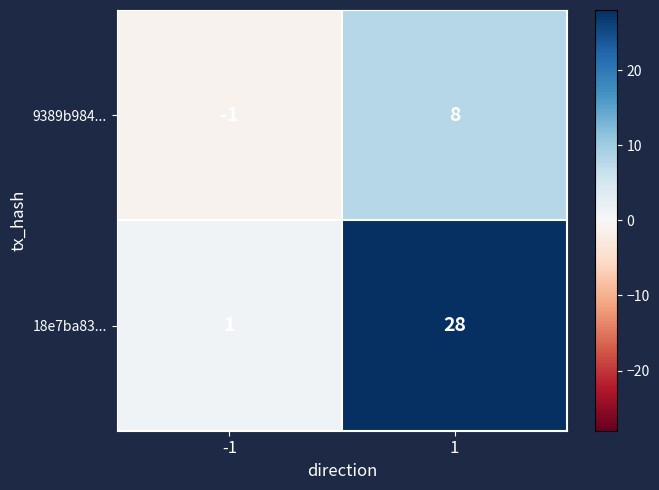

What is the maximum value for 18e7ba83...?

28